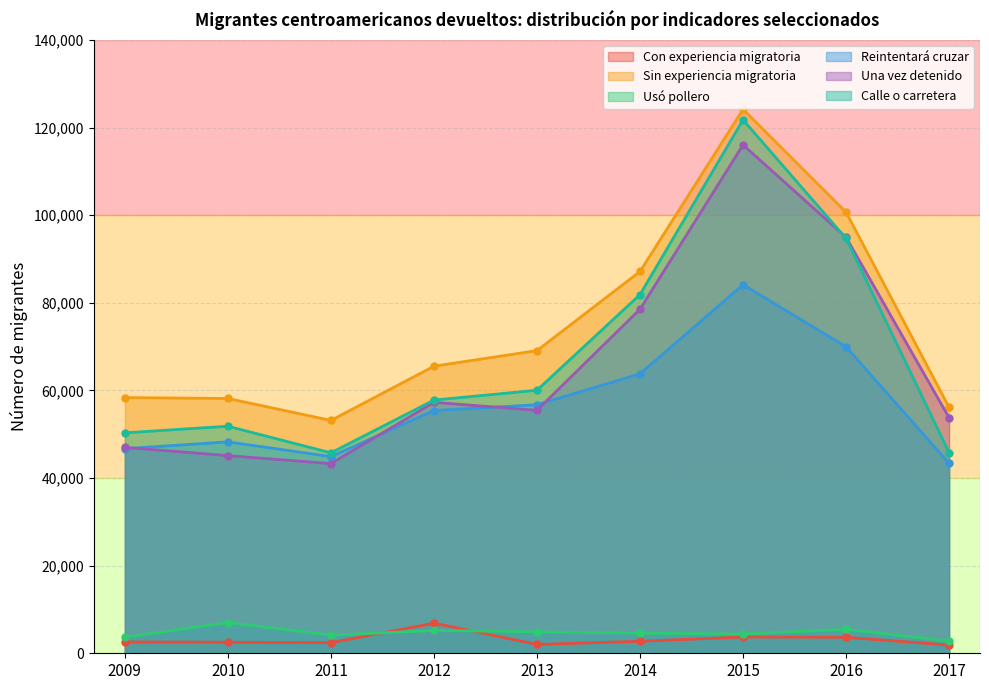

What is the approximate value of Sin experiencia migratoria at 2013?

69094.3